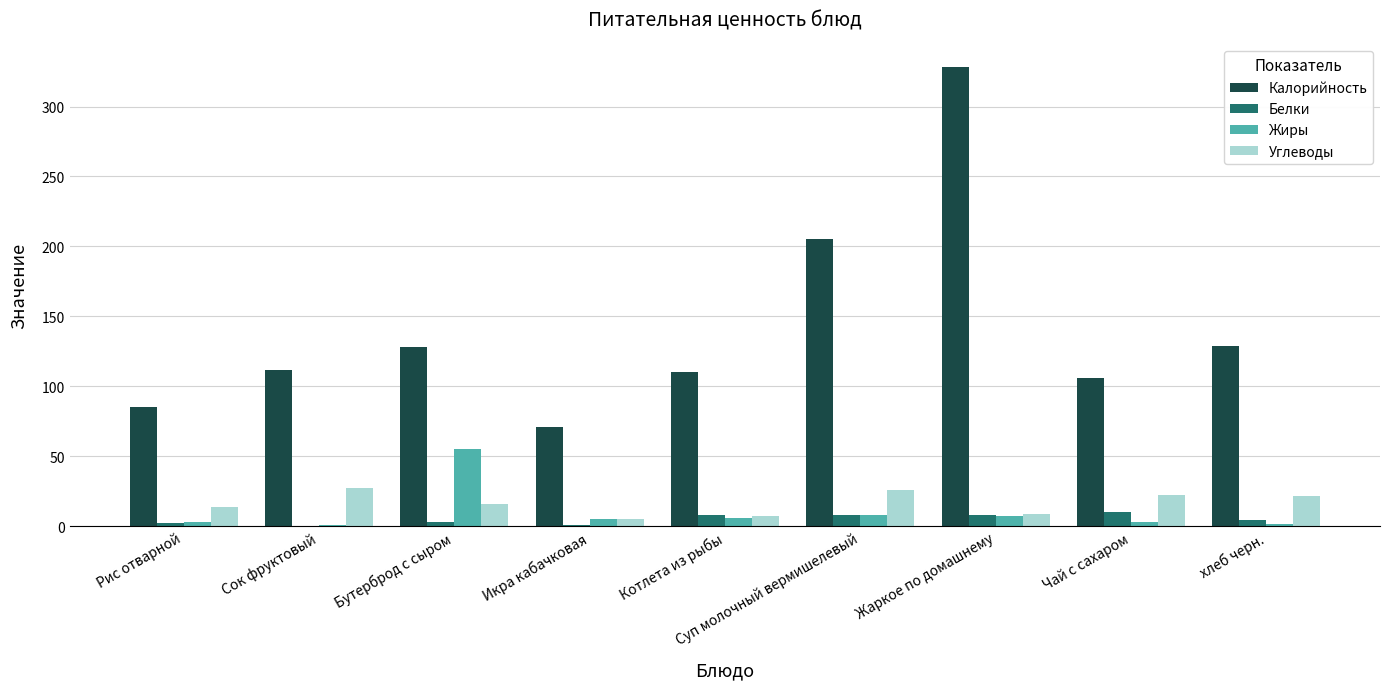

What are all the series names shown in the legend?

Калорийность, Белки, Жиры, Углеводы